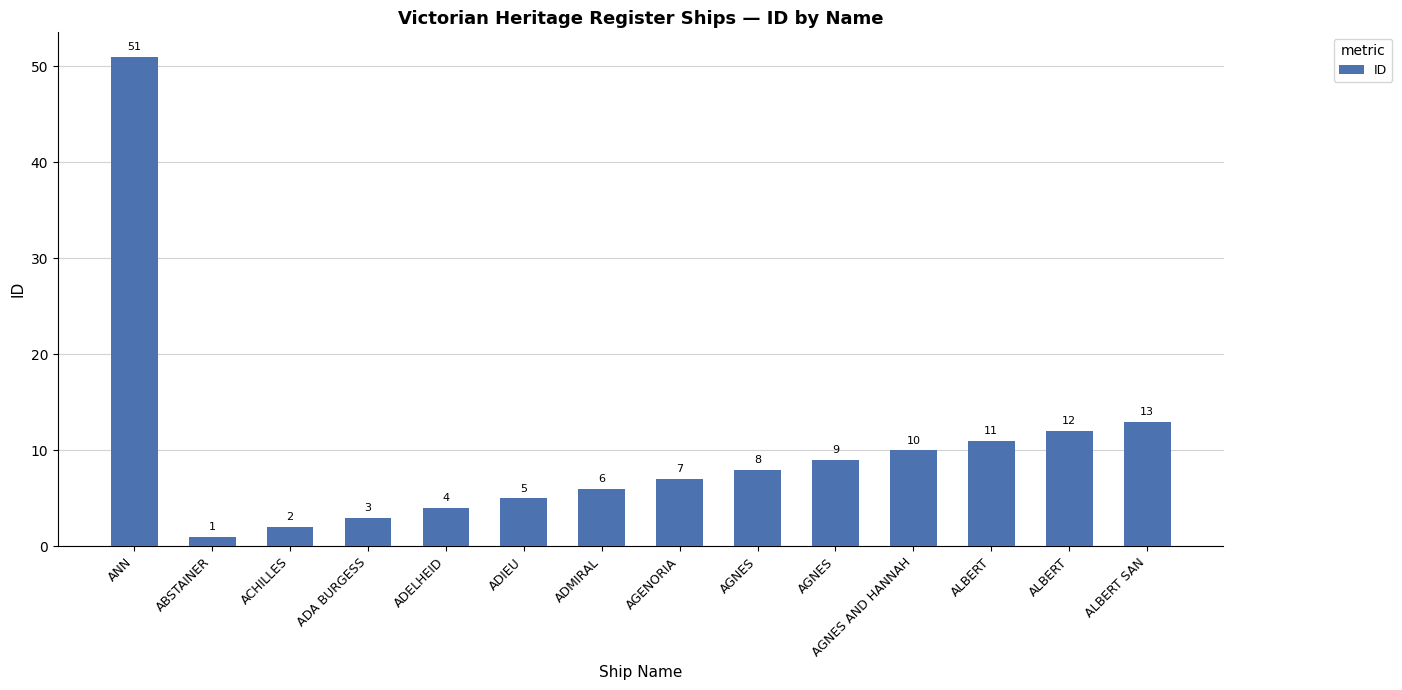

What value does the data have at ALBERT SAN, to the nearest 5?

15